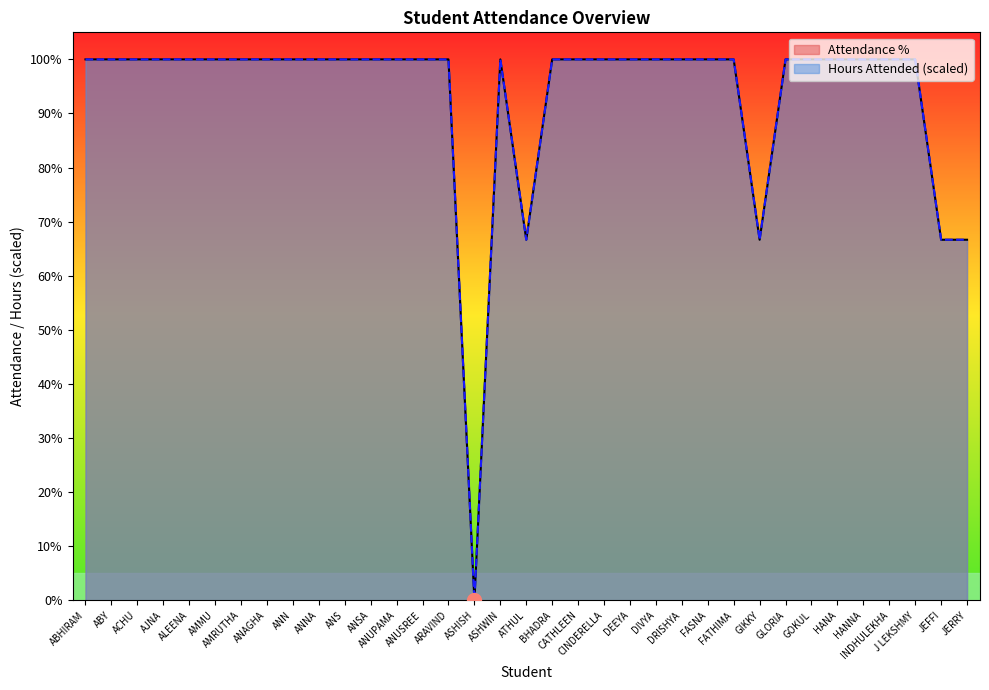

What are all the series names shown in the legend?

Attendance %, Hours Attended (scaled)